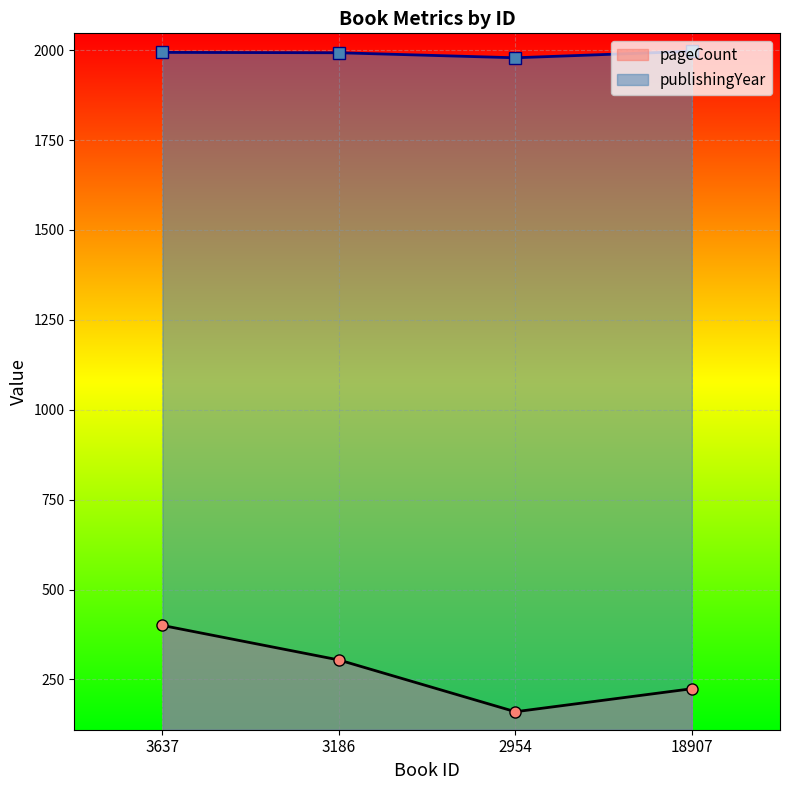

What is the total value across all series at 3637?

2394